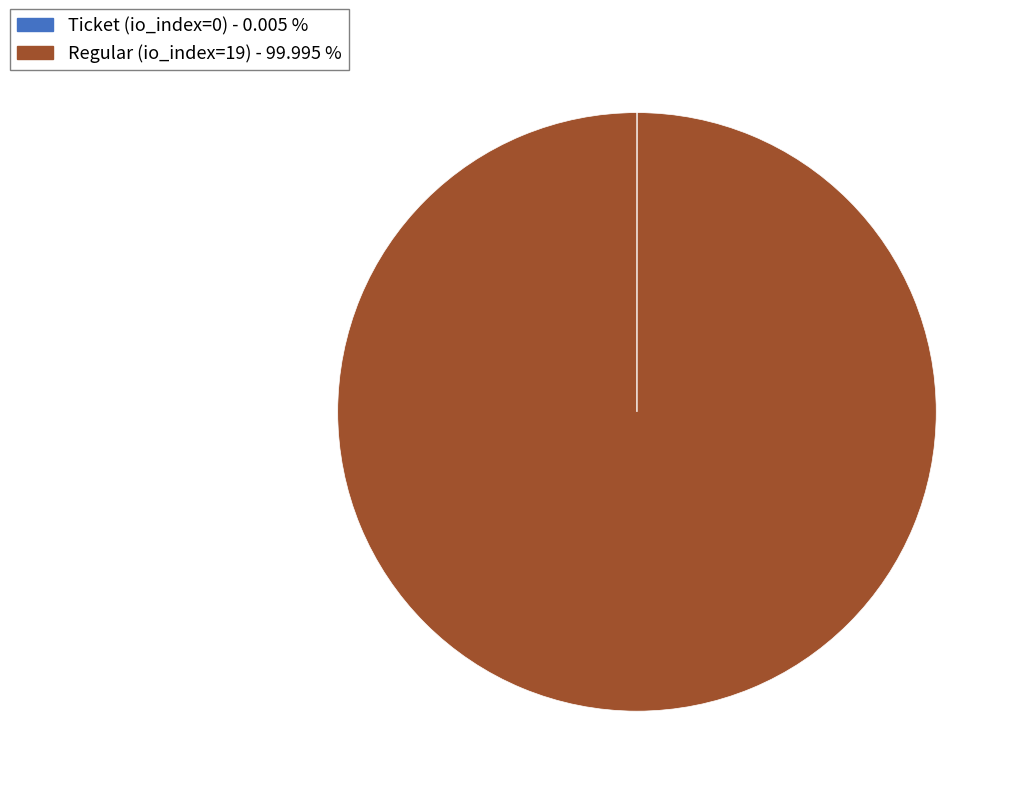

What is the largest slice in the pie chart?

Regular (io_index=19)